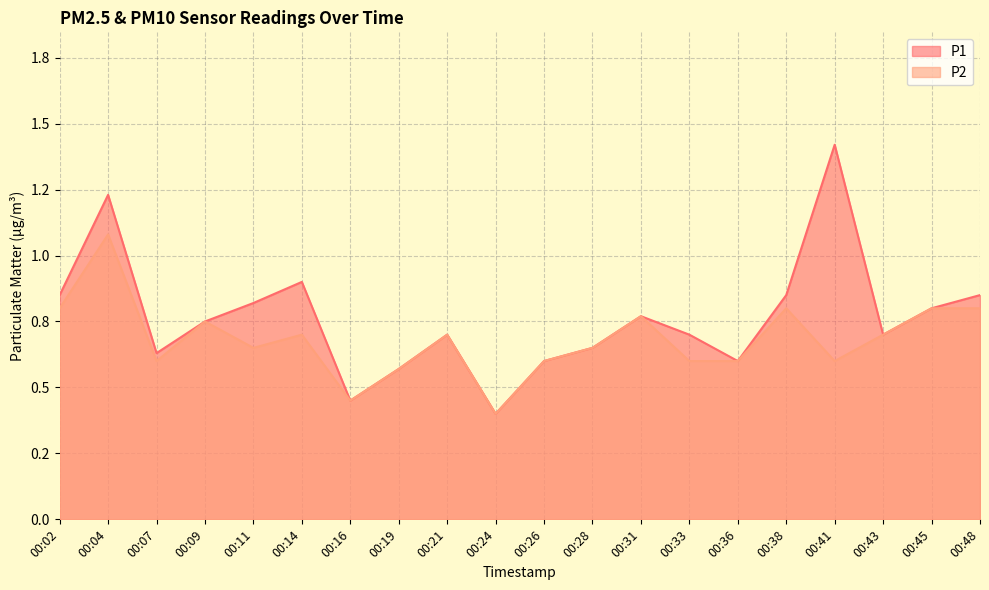

What is the total value across all series at 00:16?

0.9